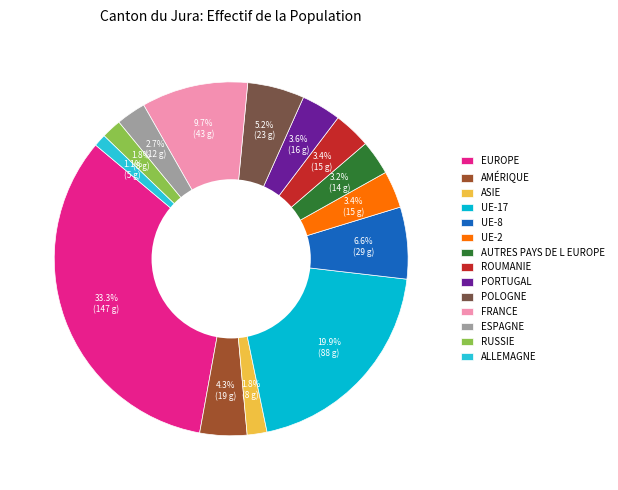

How many segments does this pie chart have?

14